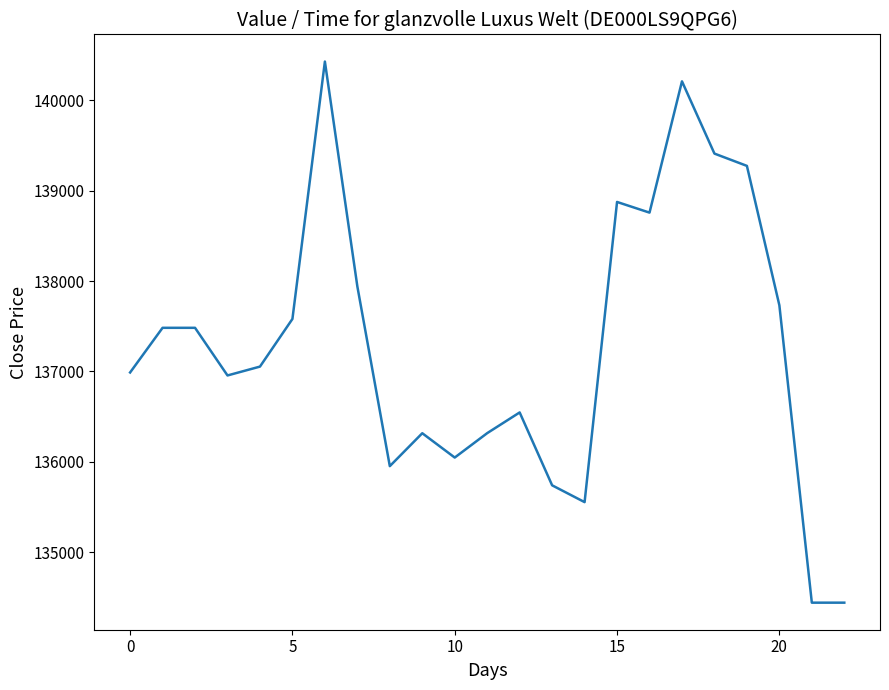

What is the difference between the maximum and minimum values?

5985